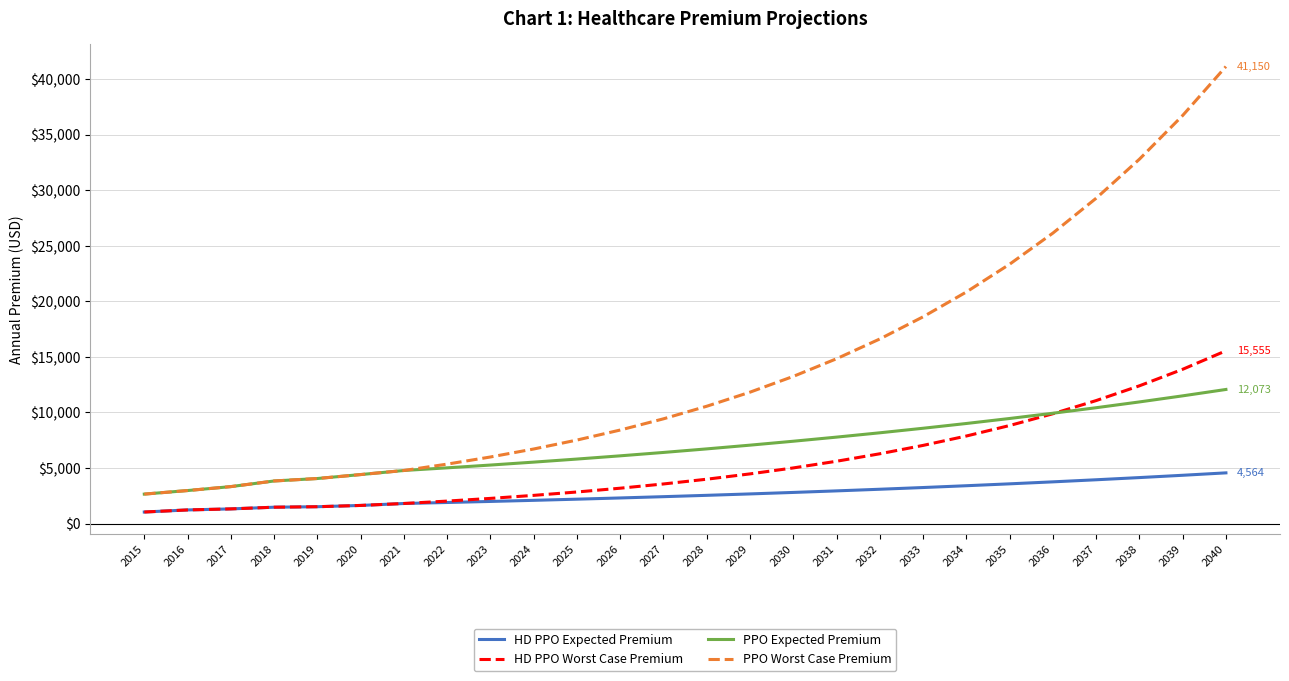

What is the difference between the second highest and second lowest values in the HD PPO Expected Premium series?

3120.8